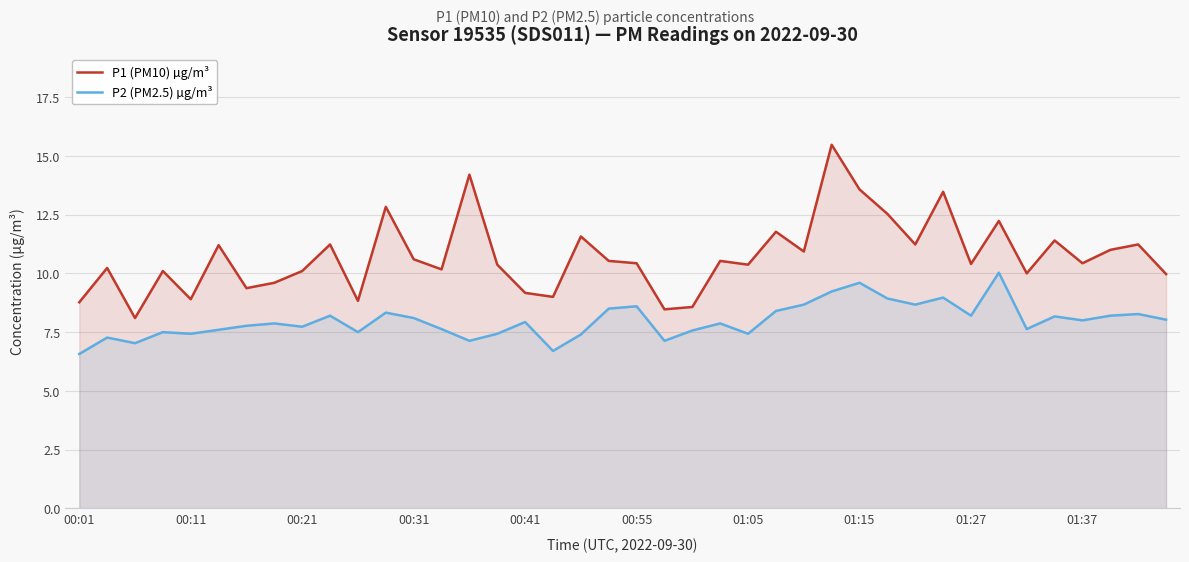

List the series in order of their overall mean, highest first.

P1 (PM10) µg/m³, P2 (PM2.5) µg/m³